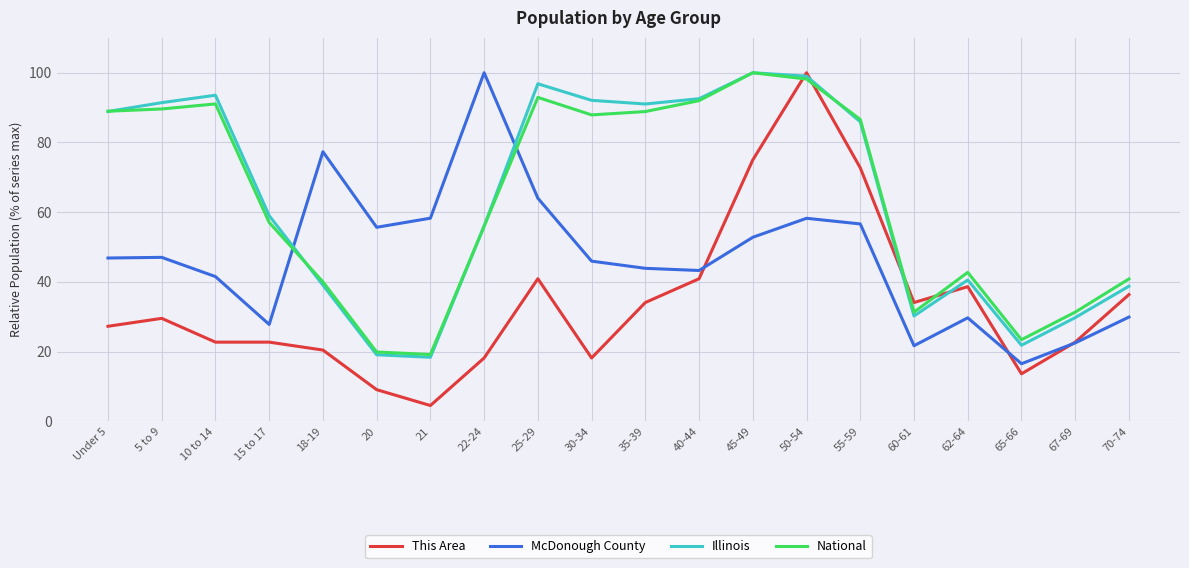

At which category does National reach its first local peak?

10 to 14